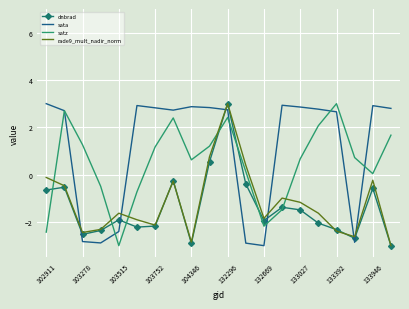

What is the highest value of the rade9_mult_nadir_norm series?

3.0